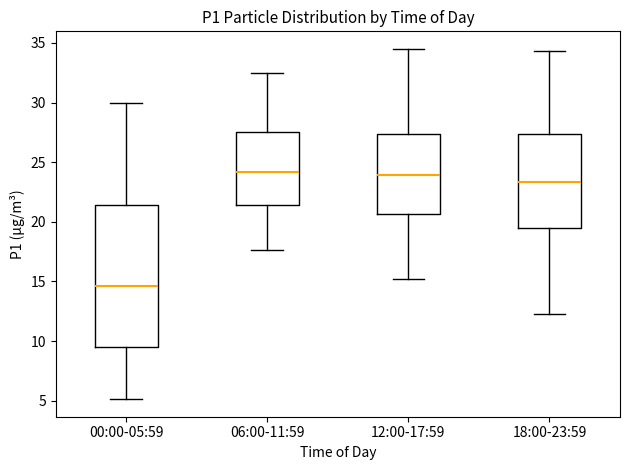

Comparing the boxes themselves (not the whiskers), which one is the tallest?

00:00-05:59